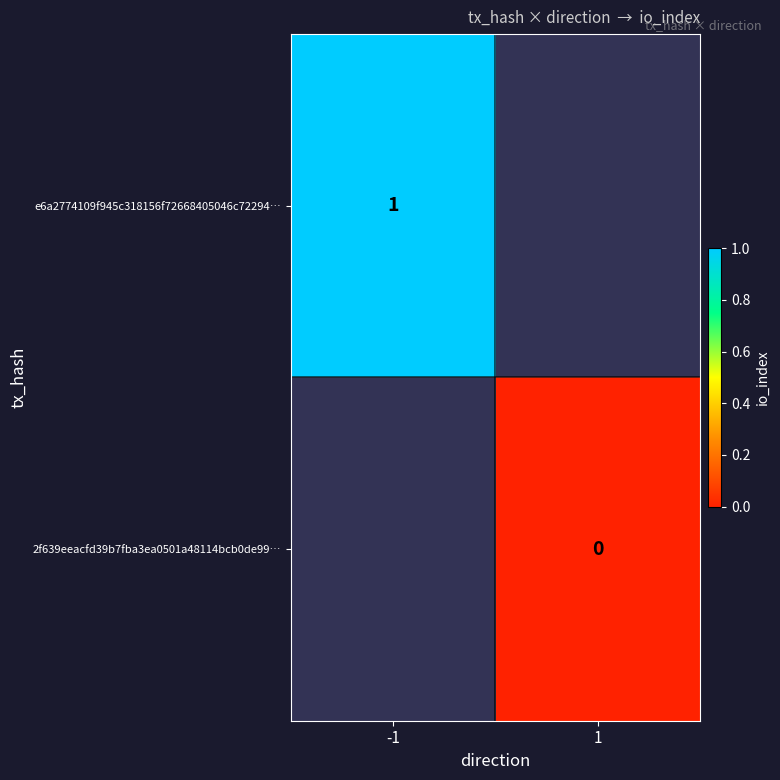

Is it true that e6a2774109f945c318156f72668405046c72294… equals 1 at -1?

True